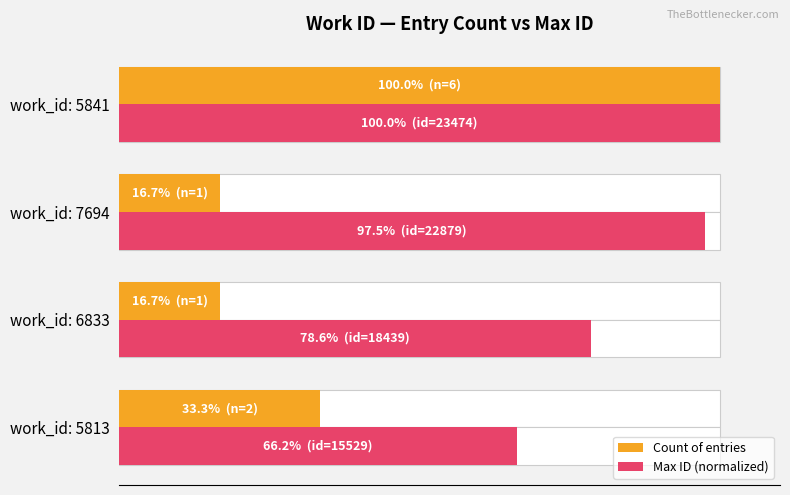

The value of Count of entries at work_id: 6833 is 8.0. True or false?

False